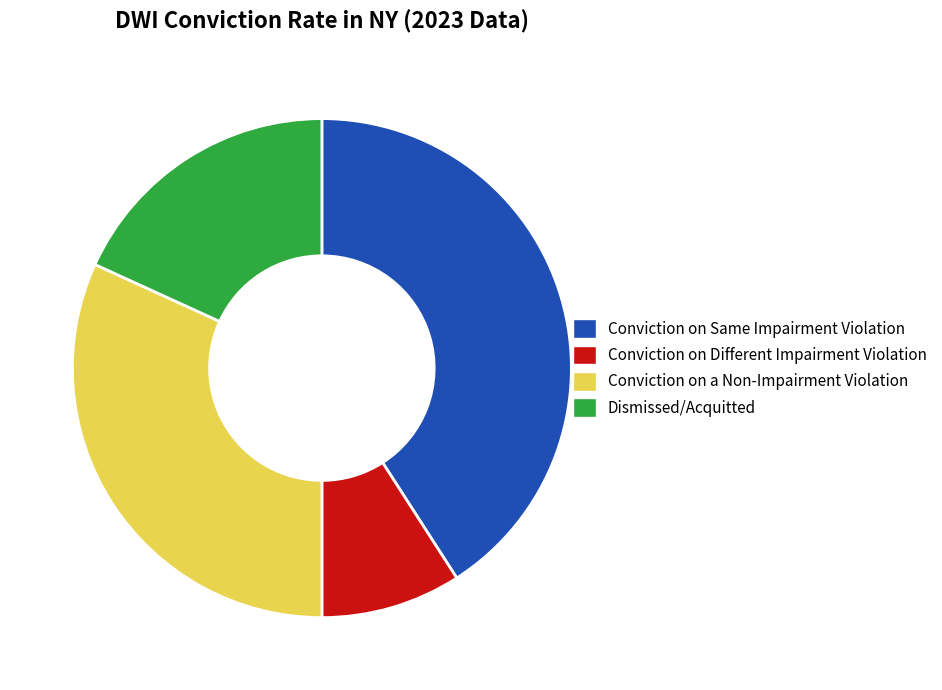

Combined, do Dismissed/Acquitted and Conviction on Same Impairment Violation account for over 50%?

Yes